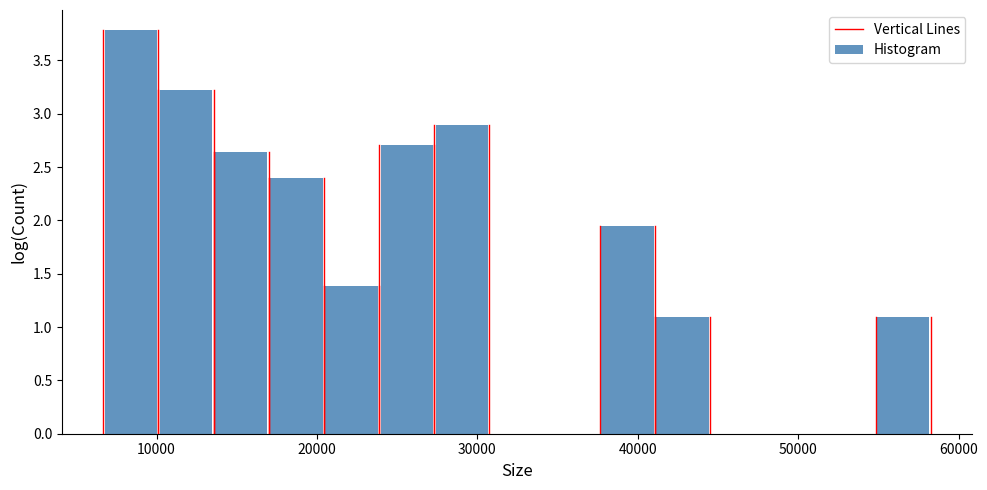

Around what value on the x-axis is the tallest bar? Give the approximate position of its centre, as read against the axis.

8000